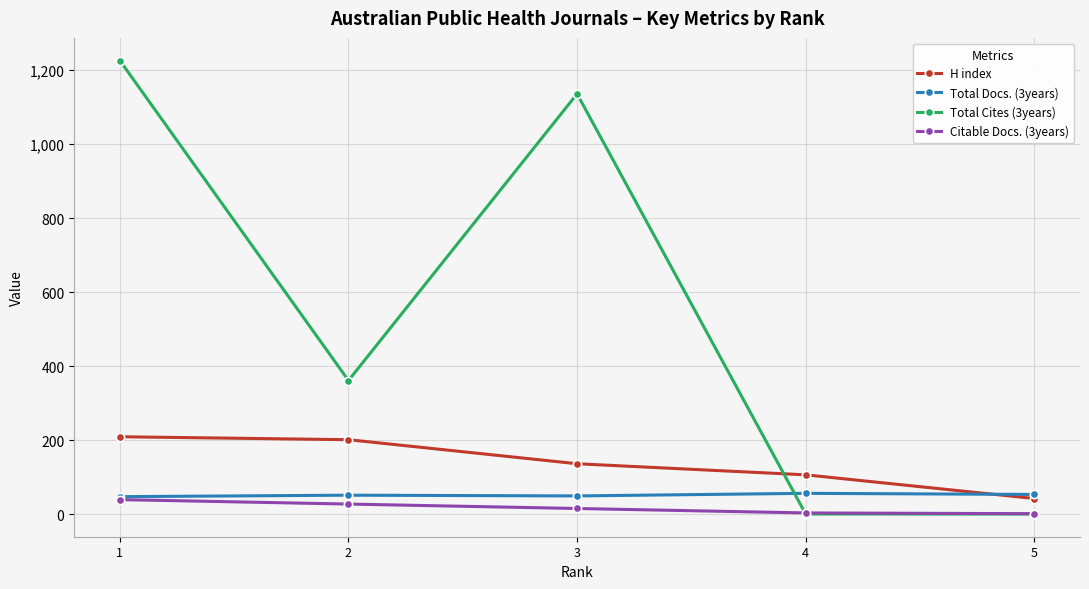

True or false: Total Docs. (3years) has more than 2 points higher than both neighbors.

False